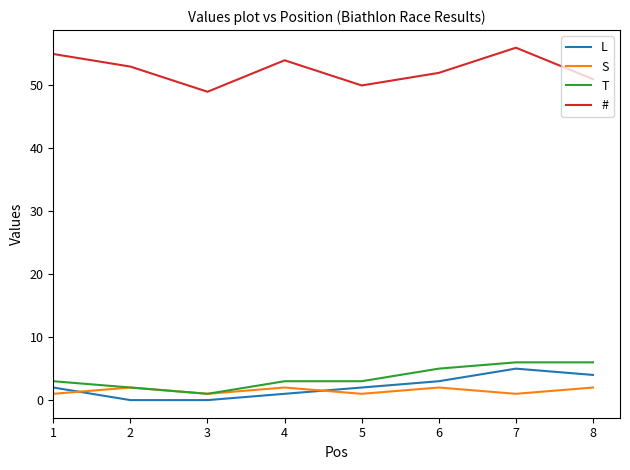

At which category does S reach its first local valley?

3